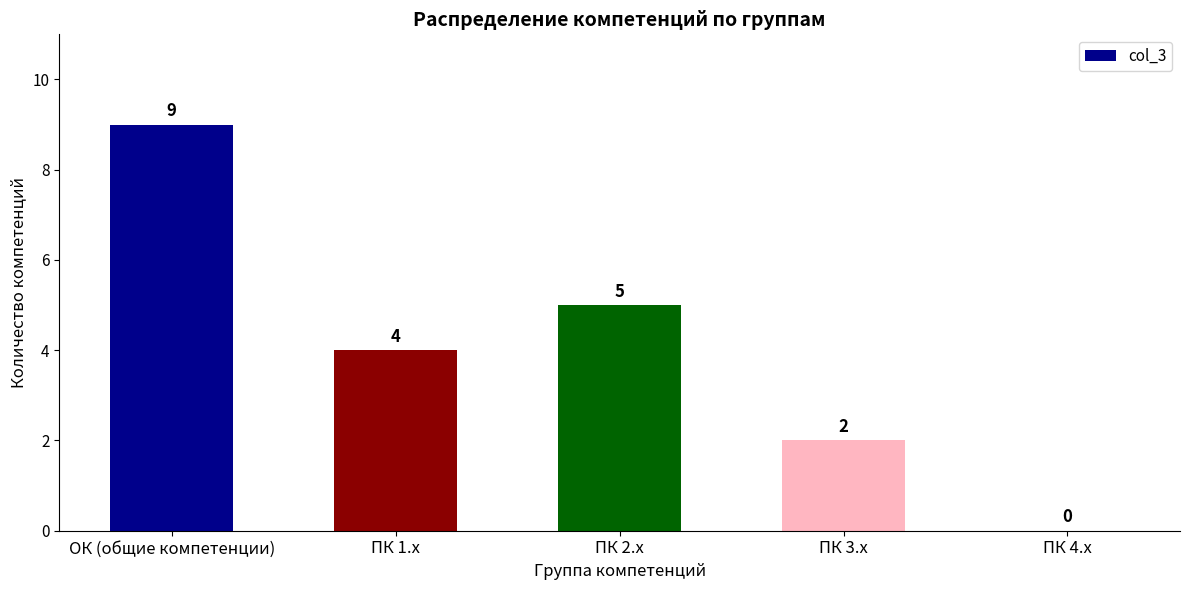

What is the sum of all values?

20